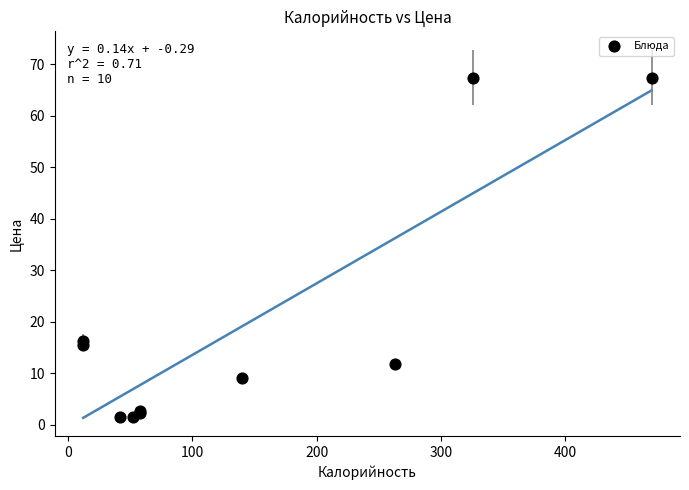

What Y value in the scatter plot is closest to 34?

16.3